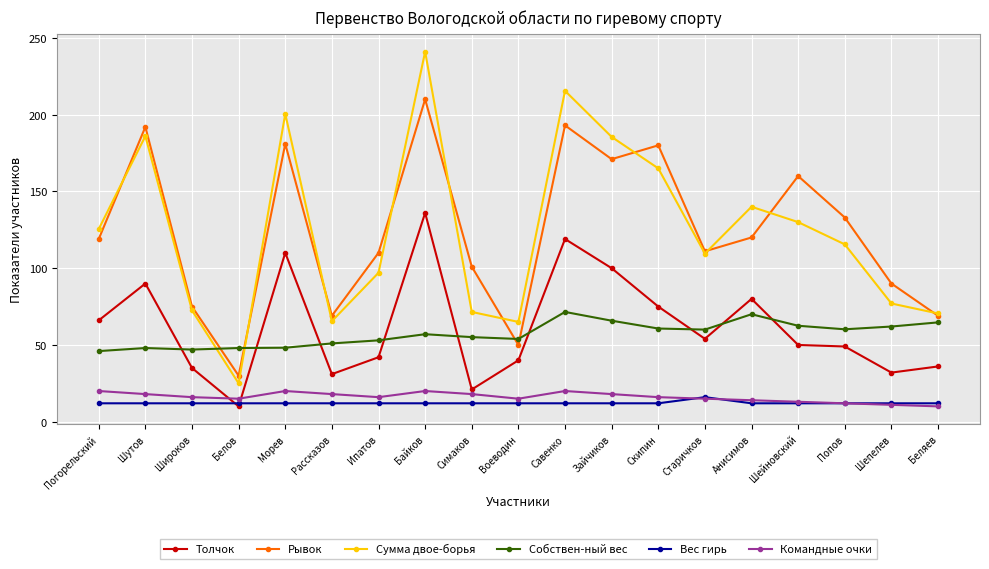

Which series has the largest range (max minus min)?

Сумма двое-борья